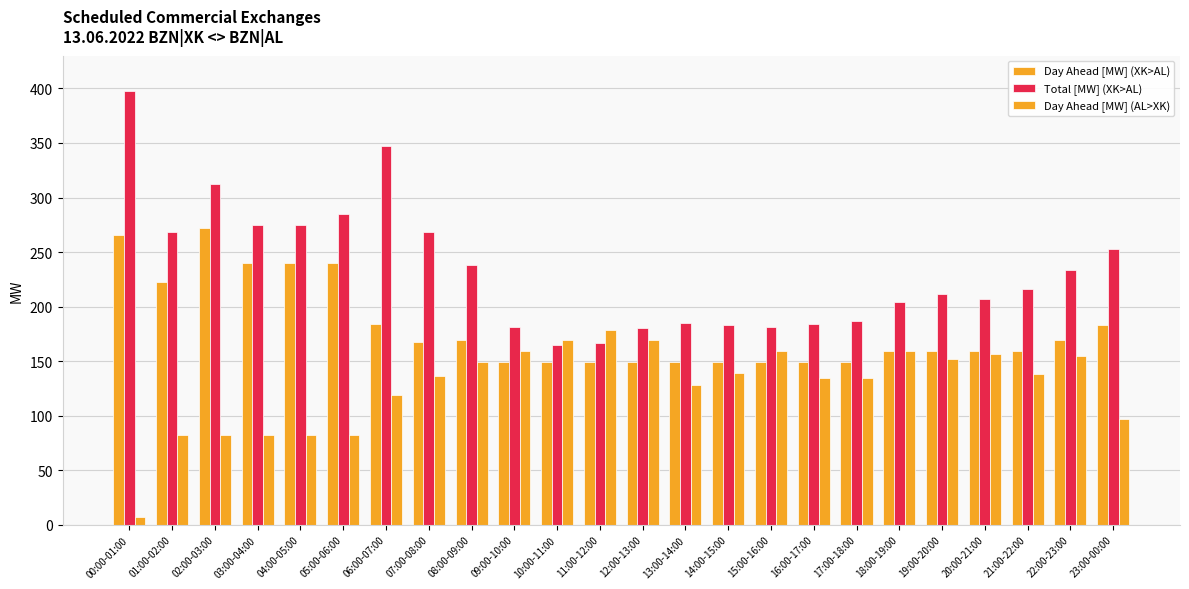

Which has a higher value, 05:00-06:00 or 23:00-00:00?

05:00-06:00